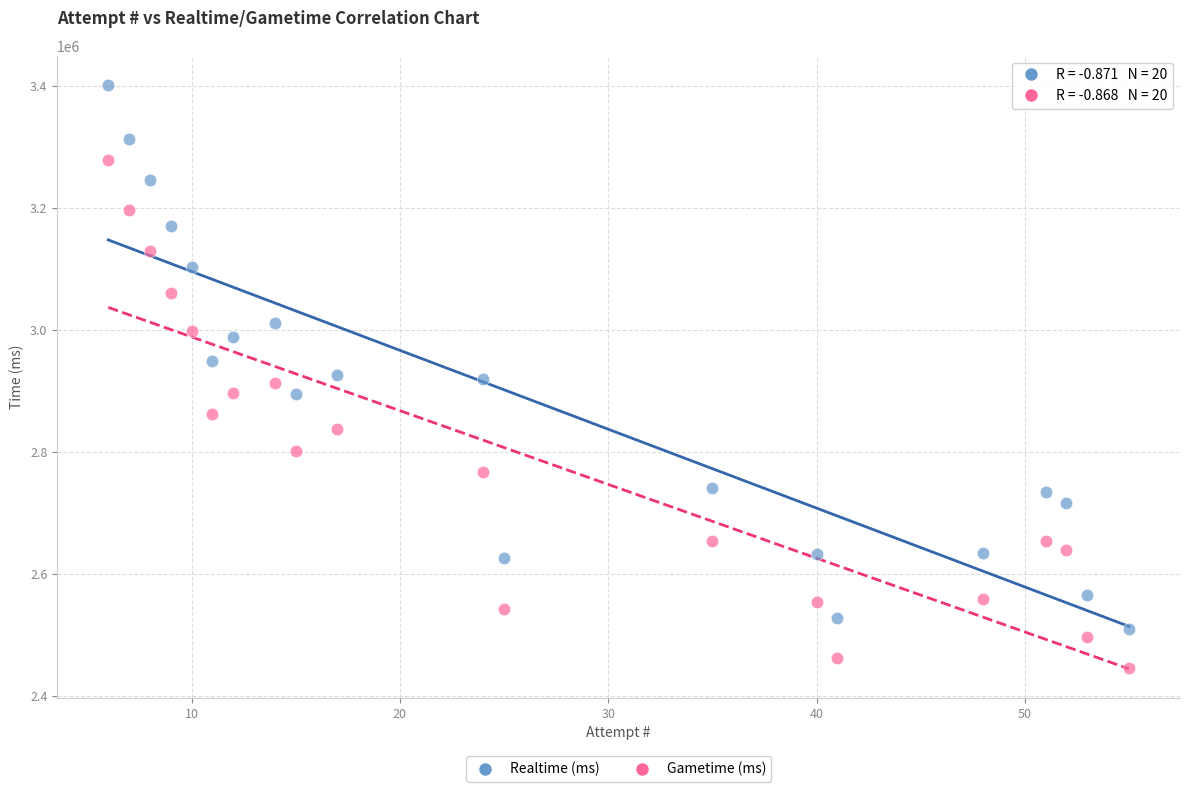

Which series has the largest Y range (max minus min)?

Realtime (ms)